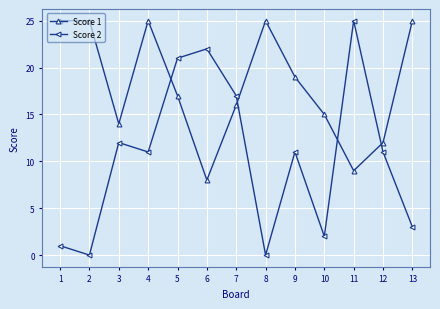

What is the average value of the Score 1 series?

18